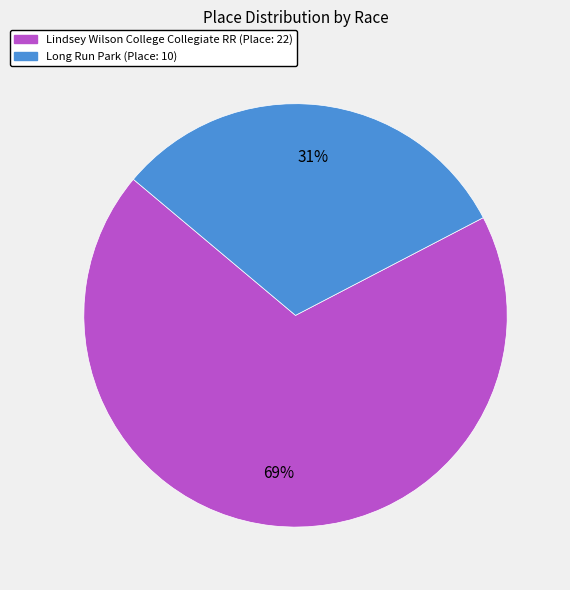

Which slice represents more than half of the pie?

Lindsey Wilson College Collegiate RR